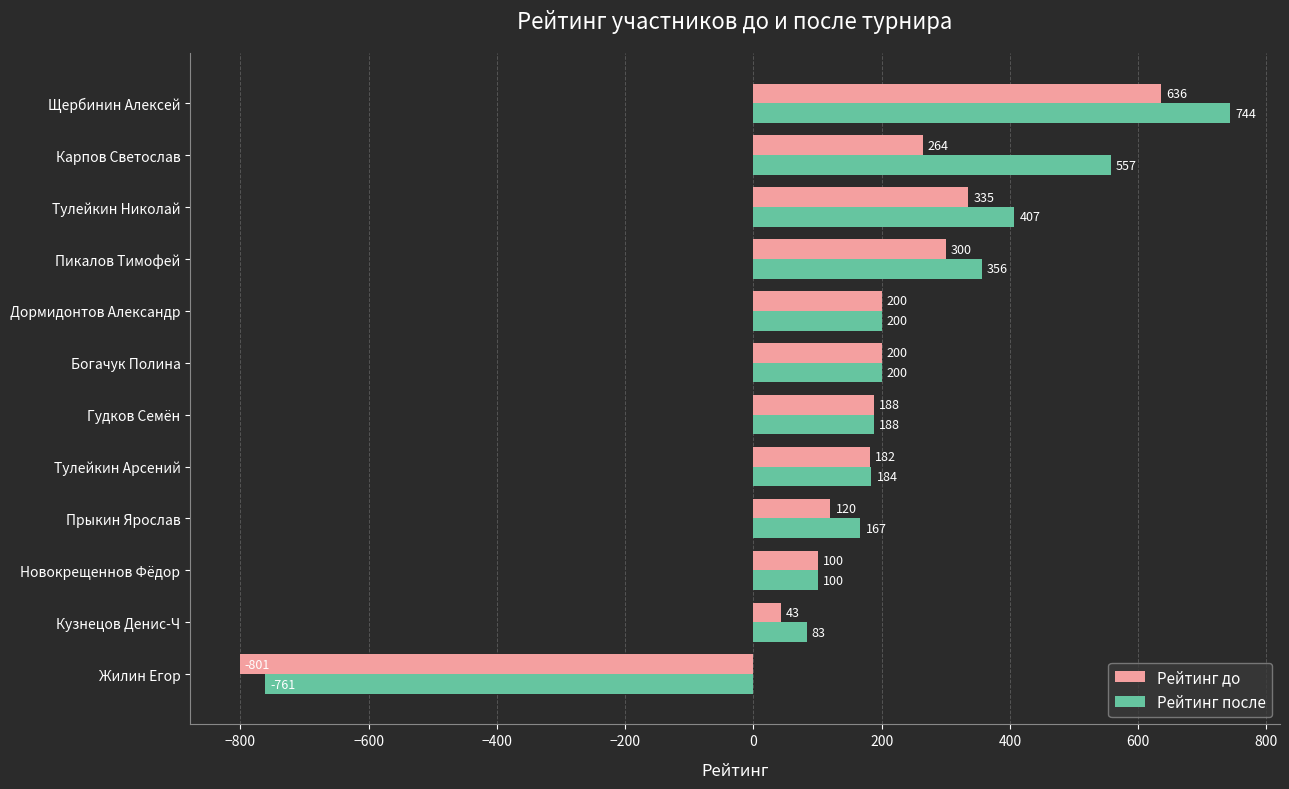

At which label is Рейтинг после closest to -8?

Кузнецов Денис-Ч